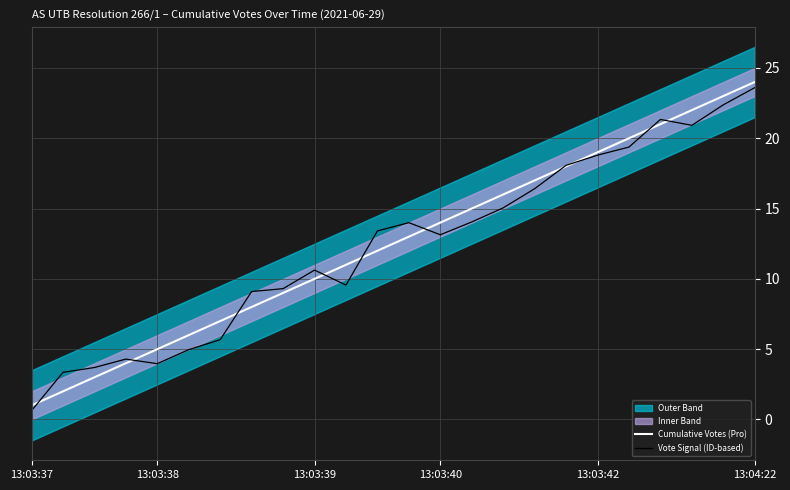

Is it true that Vote Signal (ID-based) equals 10.6 at 13:03:39?

True